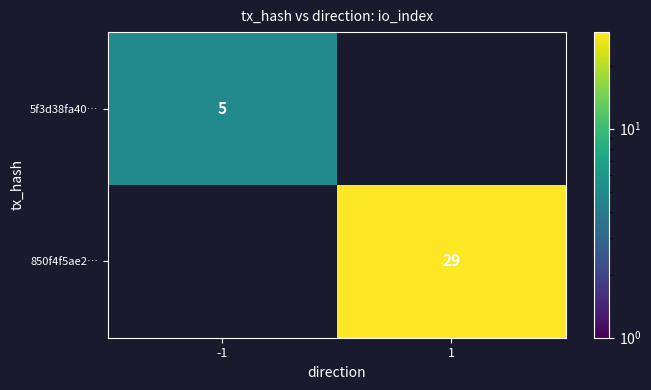

The value of 850f4f5ae2… at 1 is 29. True or false?

True